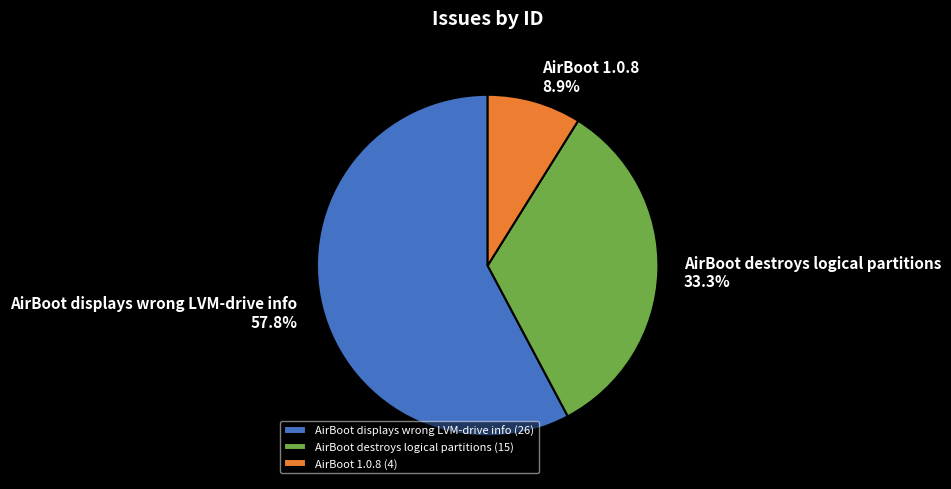

Which has a higher value, AirBoot destroys logical partitions or AirBoot 1.0.8?

AirBoot destroys logical partitions